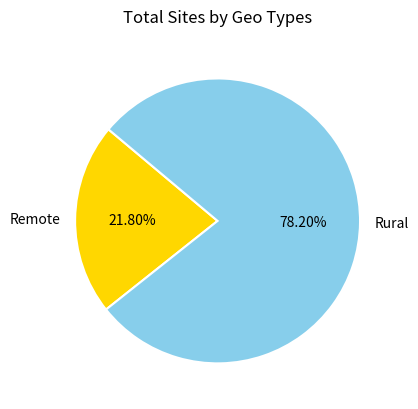

Is there any slice that represents more than half of the pie?

Yes